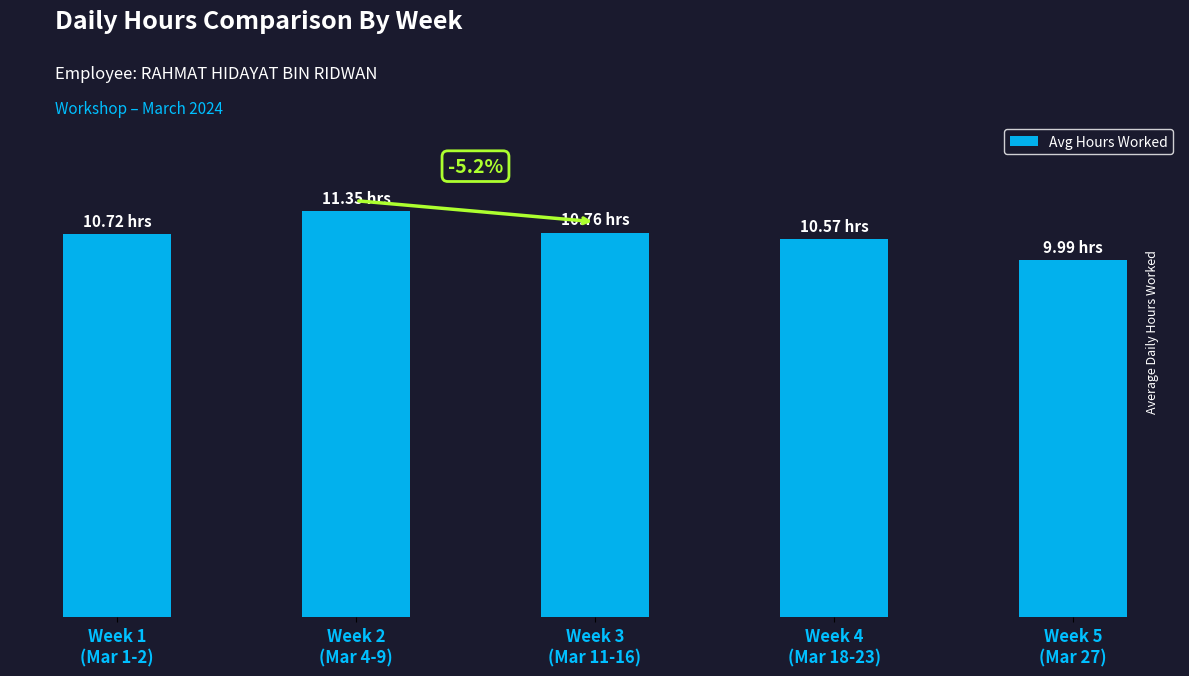

Does the chart contain any negative values?

No